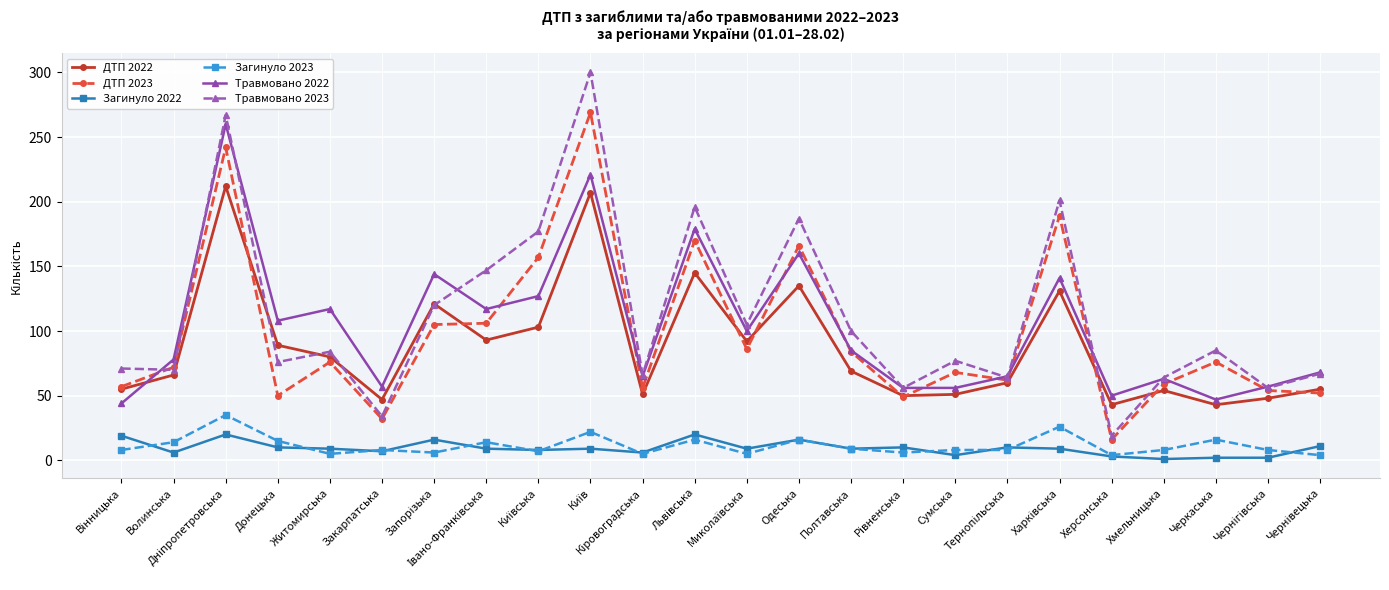

True or false: ДТП 2023 has more than 1 points higher than both neighbors.

True